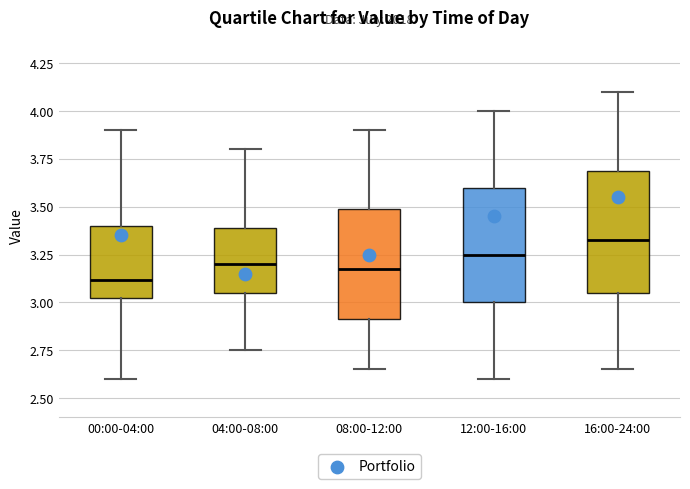

Reading left to right, transcribe this box plot: for each box, give where its median line is, the range the box spans, and where its two whiskers end, as read against the y-axis. The values are not printed on the chart, so give them approximately, as read against the axis.

00:00-04:00: median 3.10, box 3.00 to 3.40, whiskers 2.60 to 3.90
04:00-08:00: median 3.20, box 3.05 to 3.40, whiskers 2.75 to 3.80
08:00-12:00: median 3.20, box 2.90 to 3.50, whiskers 2.65 to 3.90
12:00-16:00: median 3.25, box 3.00 to 3.60, whiskers 2.60 to 4.00
16:00-24:00: median 3.35, box 3.05 to 3.70, whiskers 2.65 to 4.10